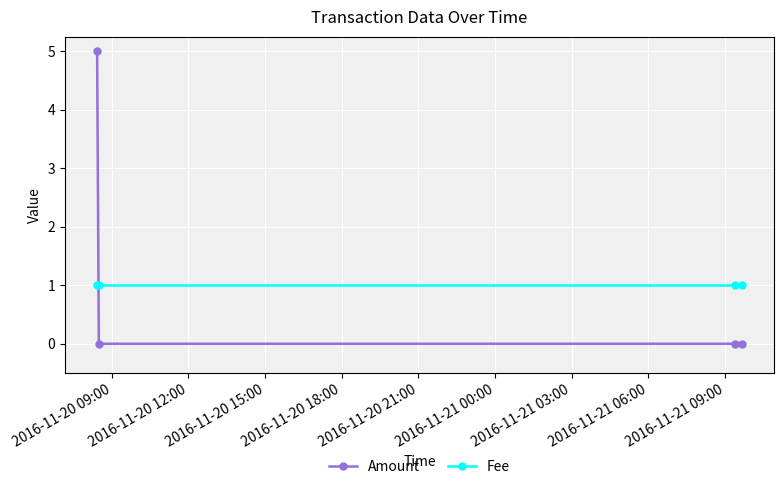

Which series has the widest spread of values?

Amount